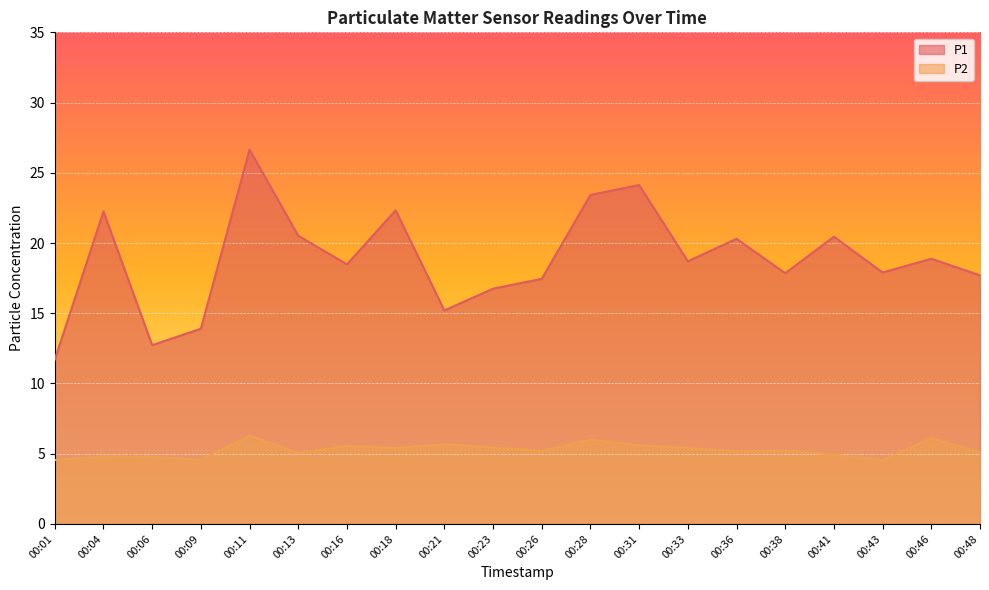

How many data points in P2 are less than 5?

6